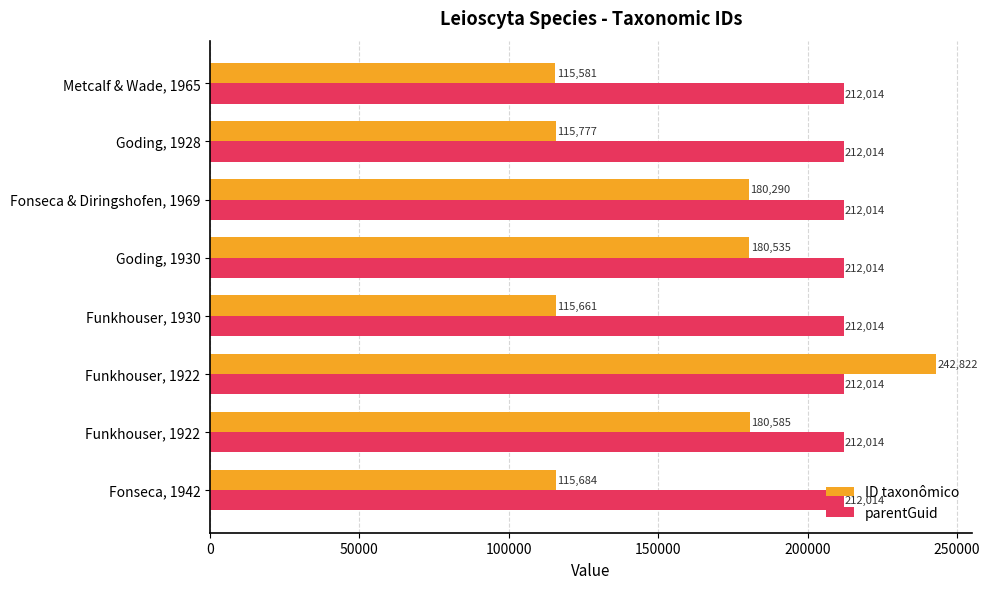

What is the greatest value displayed?

242822